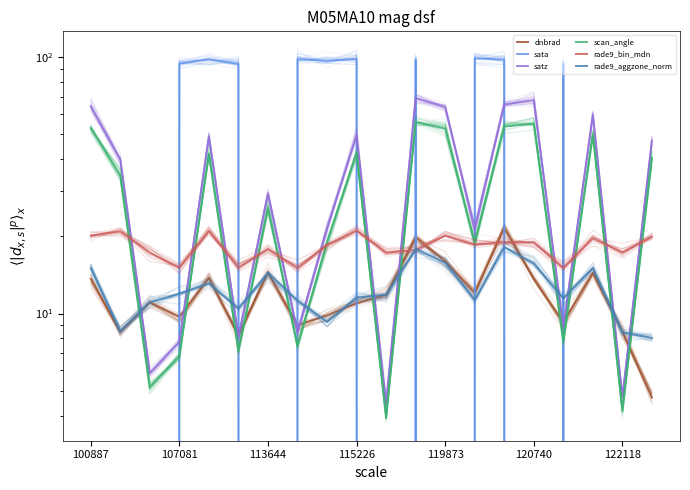

True or false: rade9_aggzone_norm and rade9_bin_mdn intersect in this chart.

True